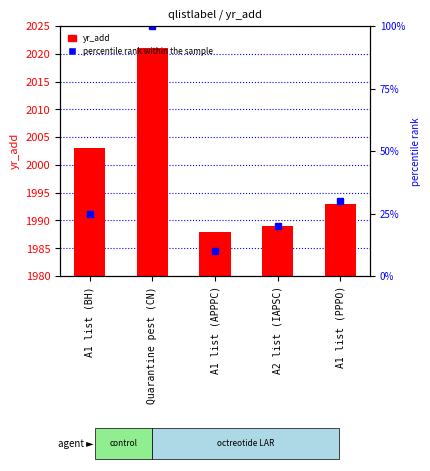

Between A2 list (IAPSC) and A1 list (PPPO), which is larger?

A1 list (PPPO)